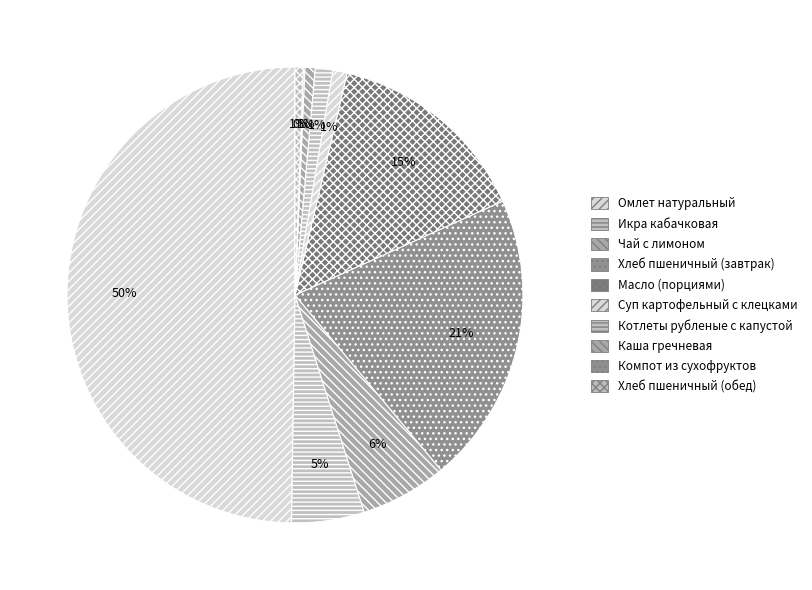

Which has a higher value, Икра кабачковая or Котлеты рубленые с капустой?

Икра кабачковая